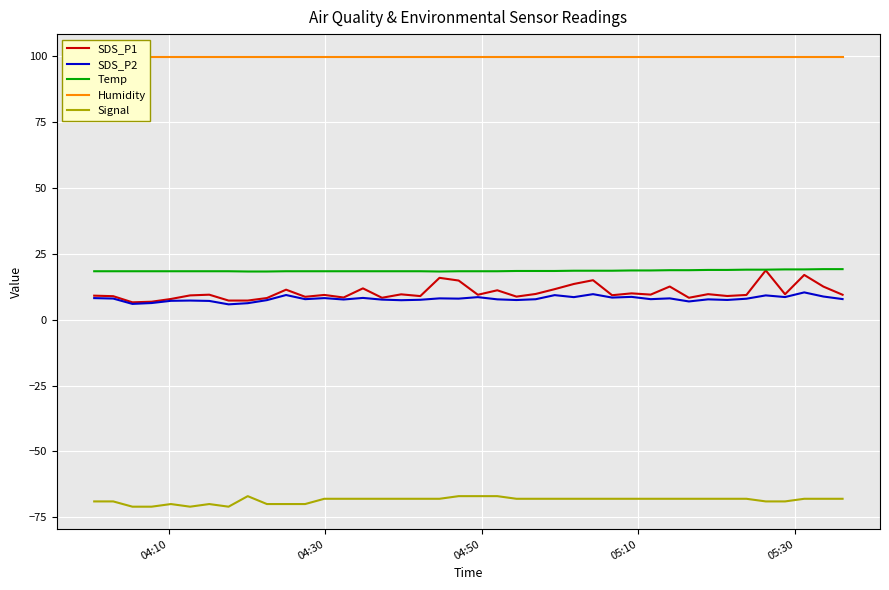

What is the maximum value for SDS_P1?

18.7